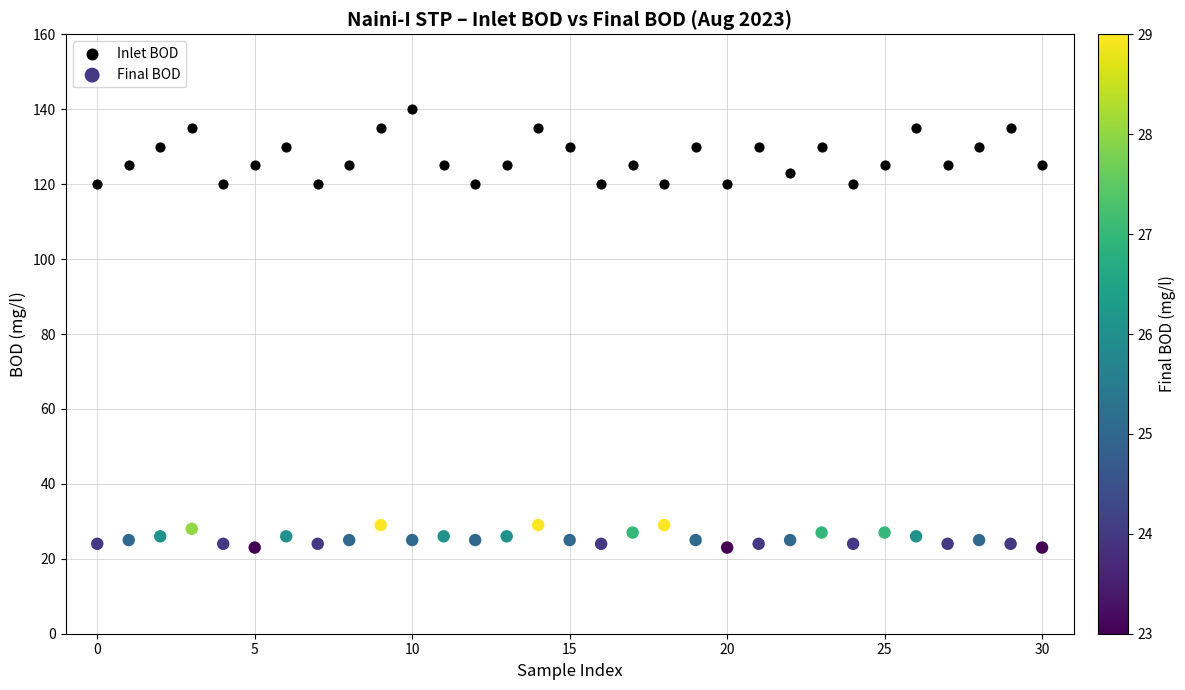

Which series reaches the minimum Y coordinate?

Final BOD